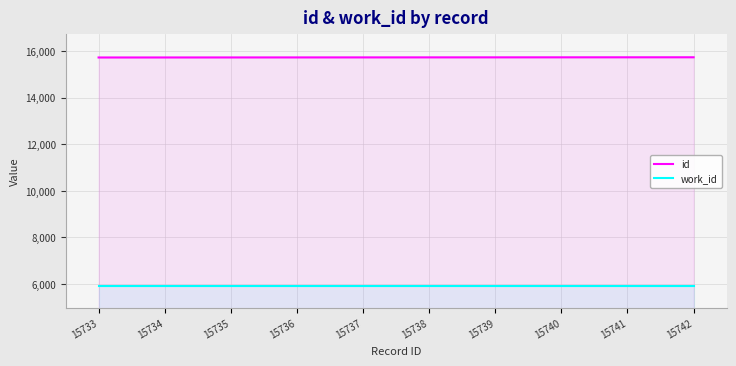

How many data points does each series have?

10